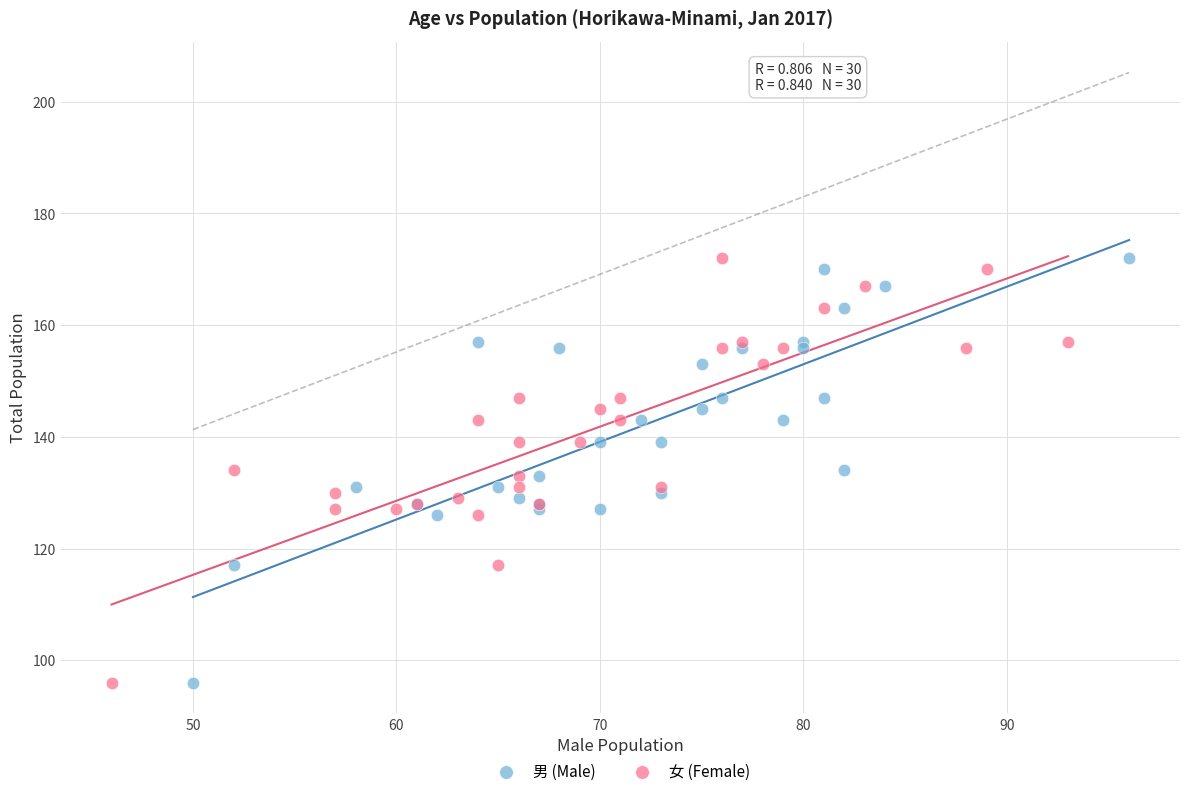

What are all the series names shown in the legend?

男 (Male), 女 (Female)